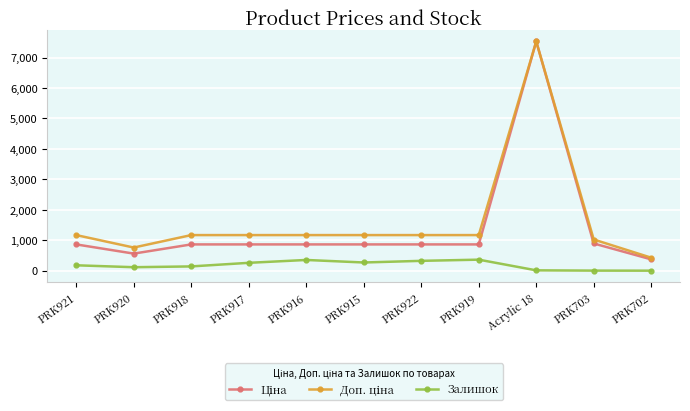

At which category is the sum across all series the highest?

Acrylic 18